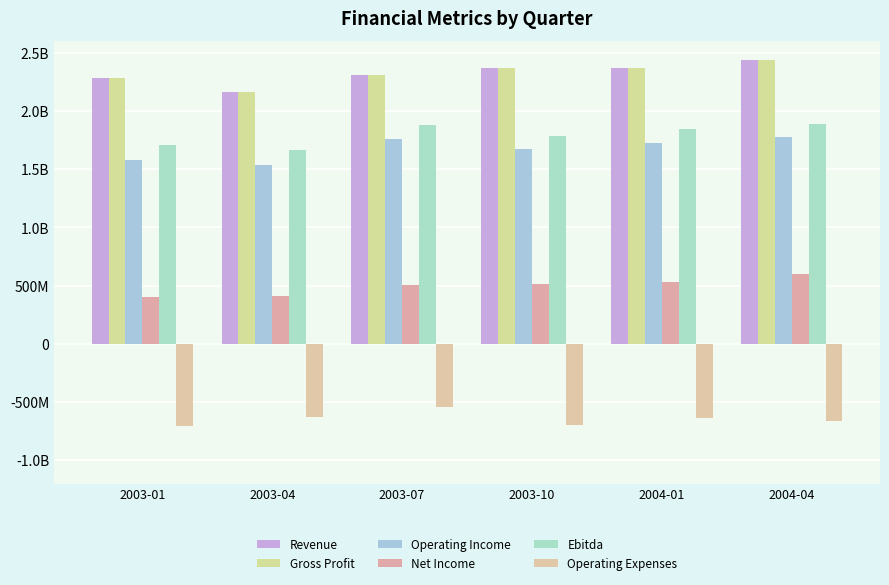

Does the chart contain stacked bars?

No